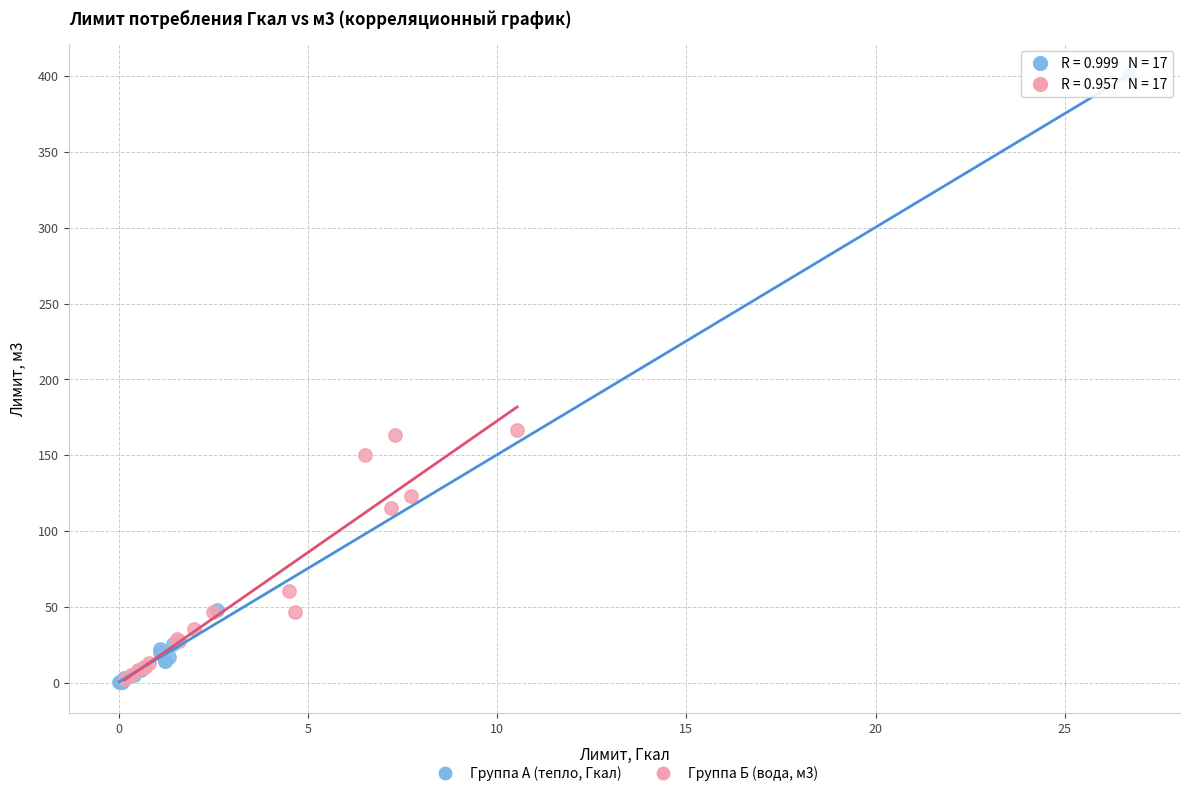

What are all the series names shown in the legend?

Группа А (тепло, Гкал), Группа Б (вода, м3)